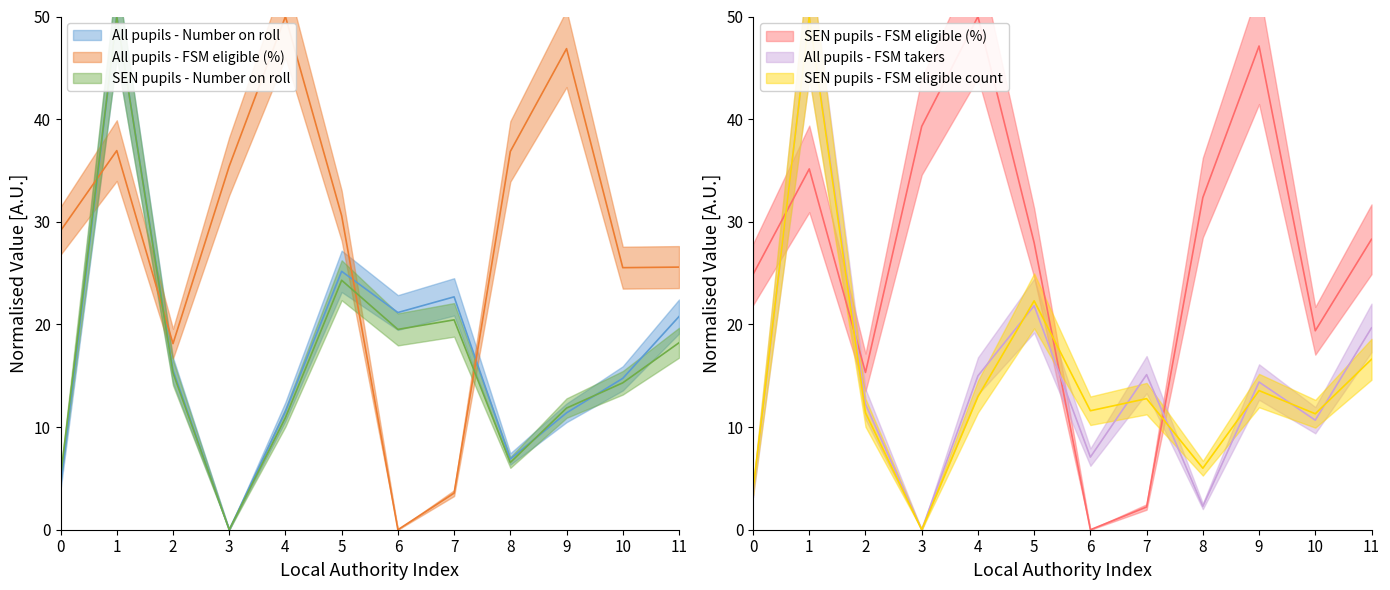

What is the difference between the maximum and second lowest values in the SEN pupils - FSM eligible count series?

46.2